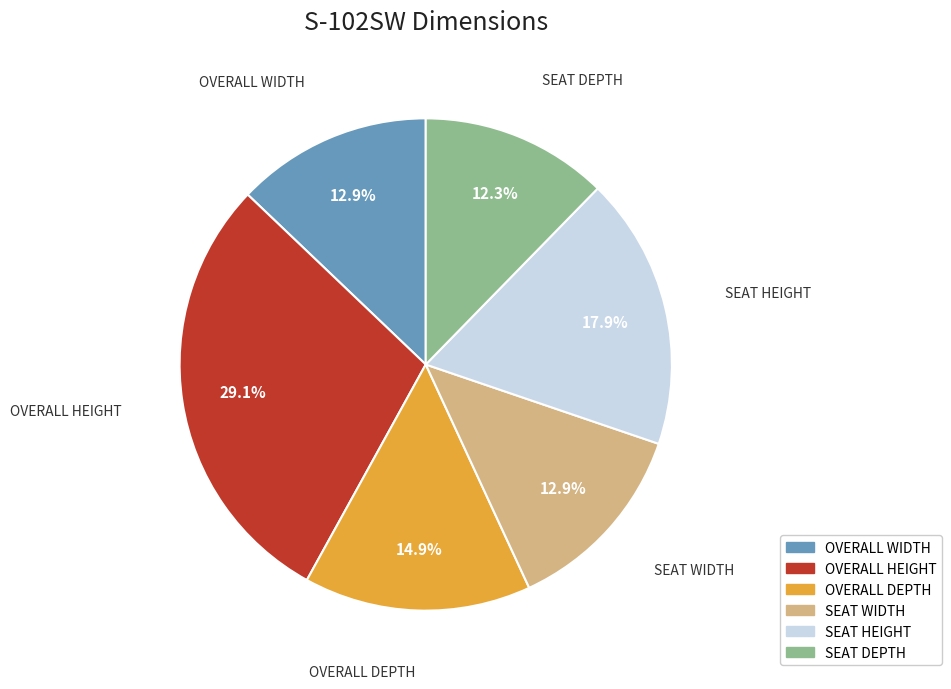

Combined, what portion of the pie is SEAT DEPTH and SEAT HEIGHT?

30.2%